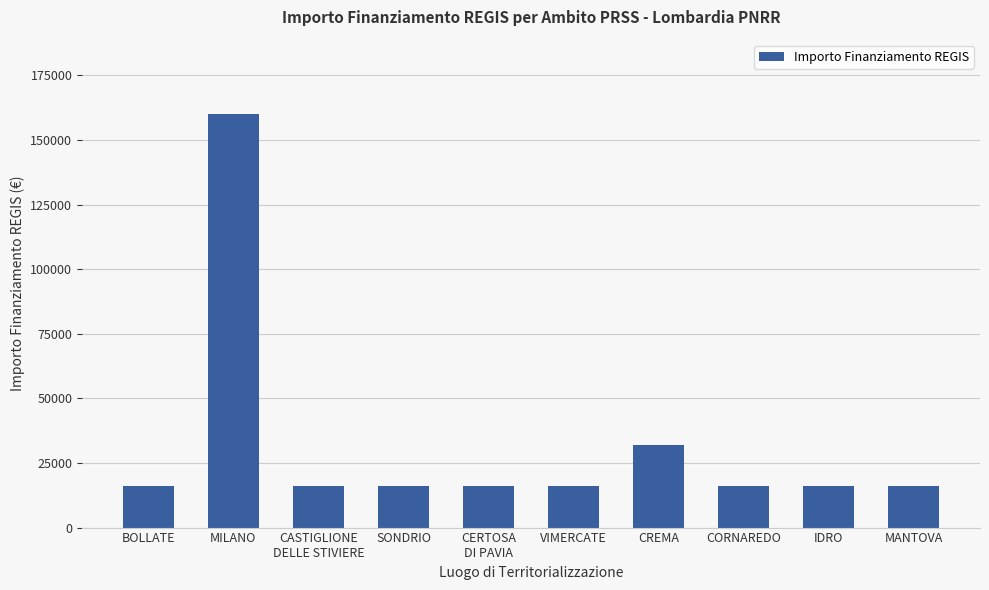

Are the bars horizontal?

No